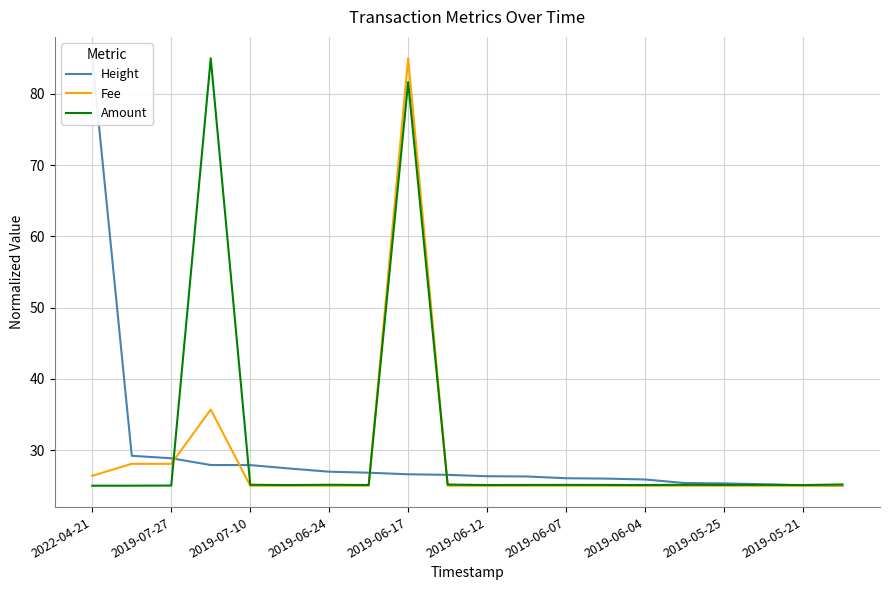

The value of Amount at 2022-04-21 is 25.0. True or false?

True